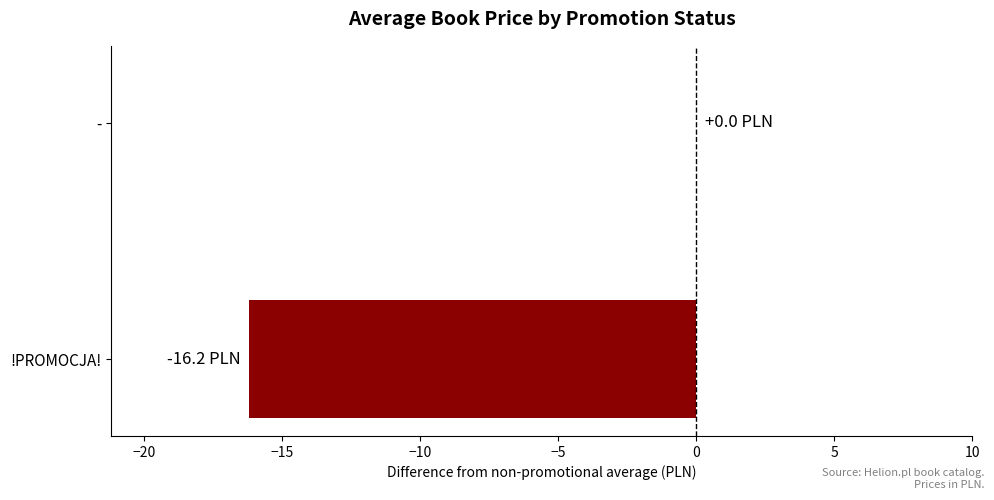

What is the sum of all values?

-16.2